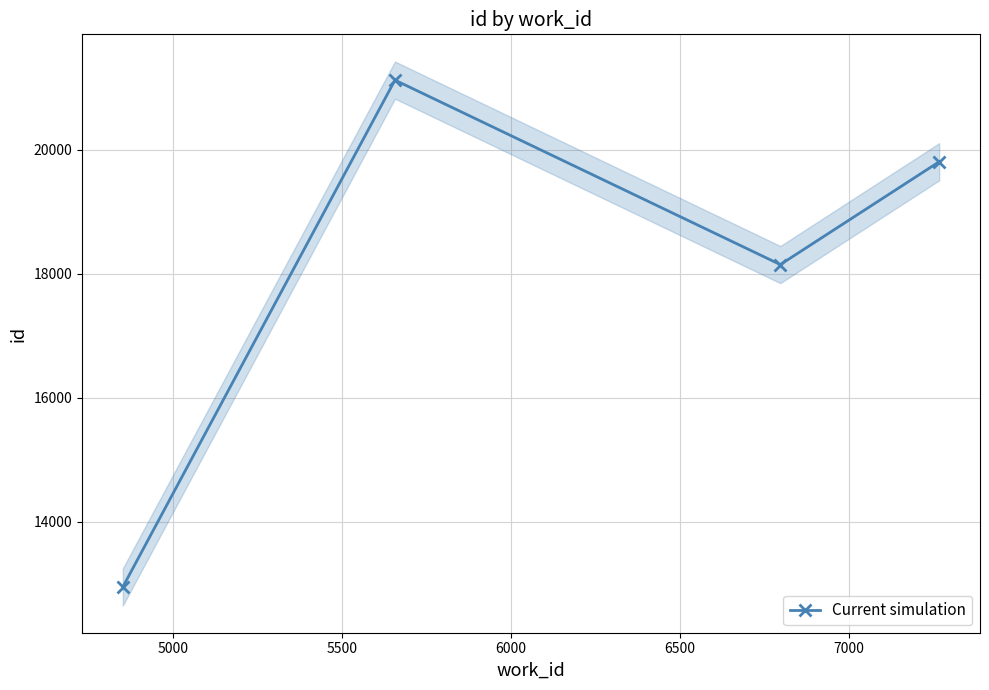

How many interior local peaks does the Current simulation series have?

1